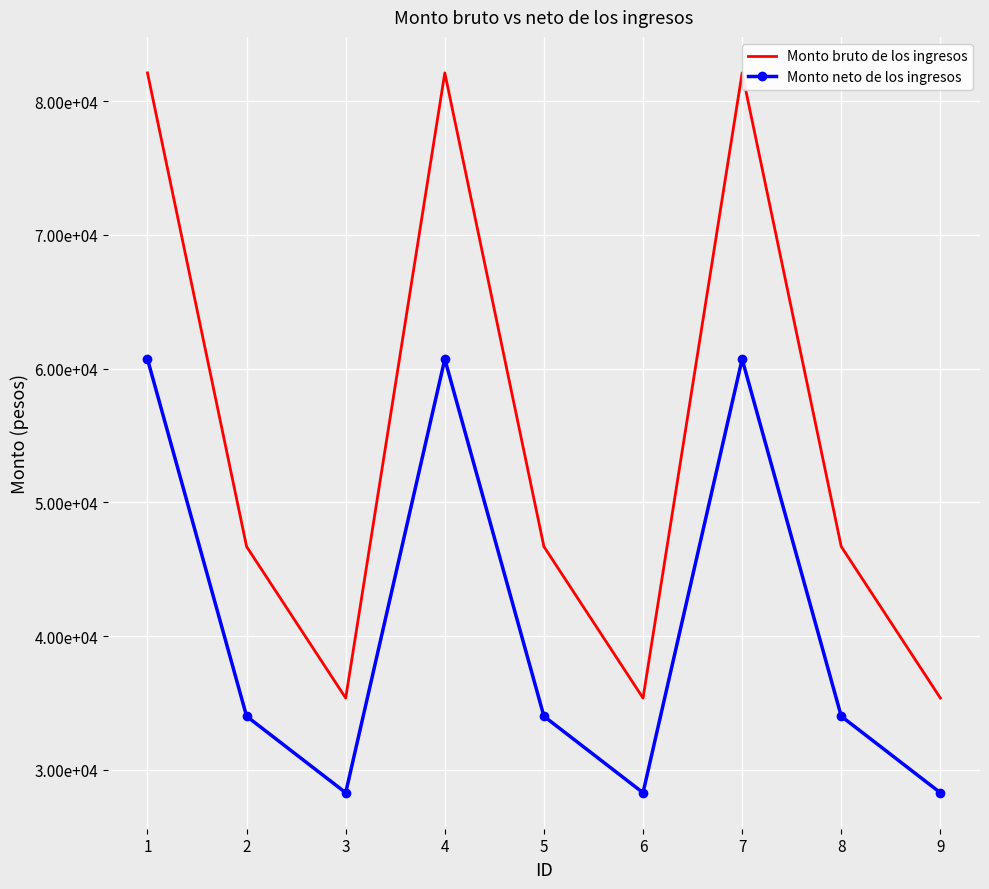

What are all the series names shown in the legend?

Monto bruto de los ingresos, Monto neto de los ingresos